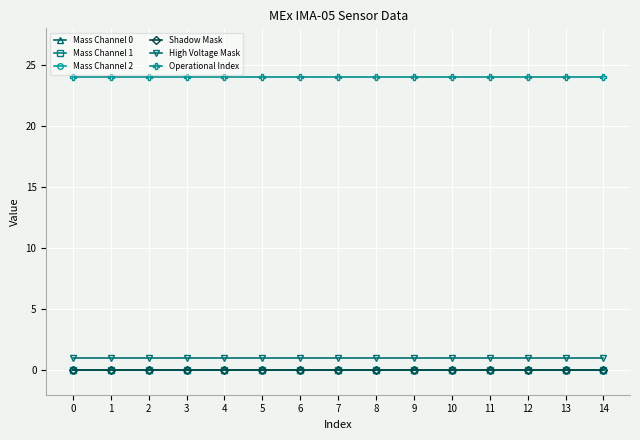

List the series in order of their peak value, lowest first.

Mass Channel 0, Mass Channel 1, Mass Channel 2, Shadow Mask, High Voltage Mask, Operational Index